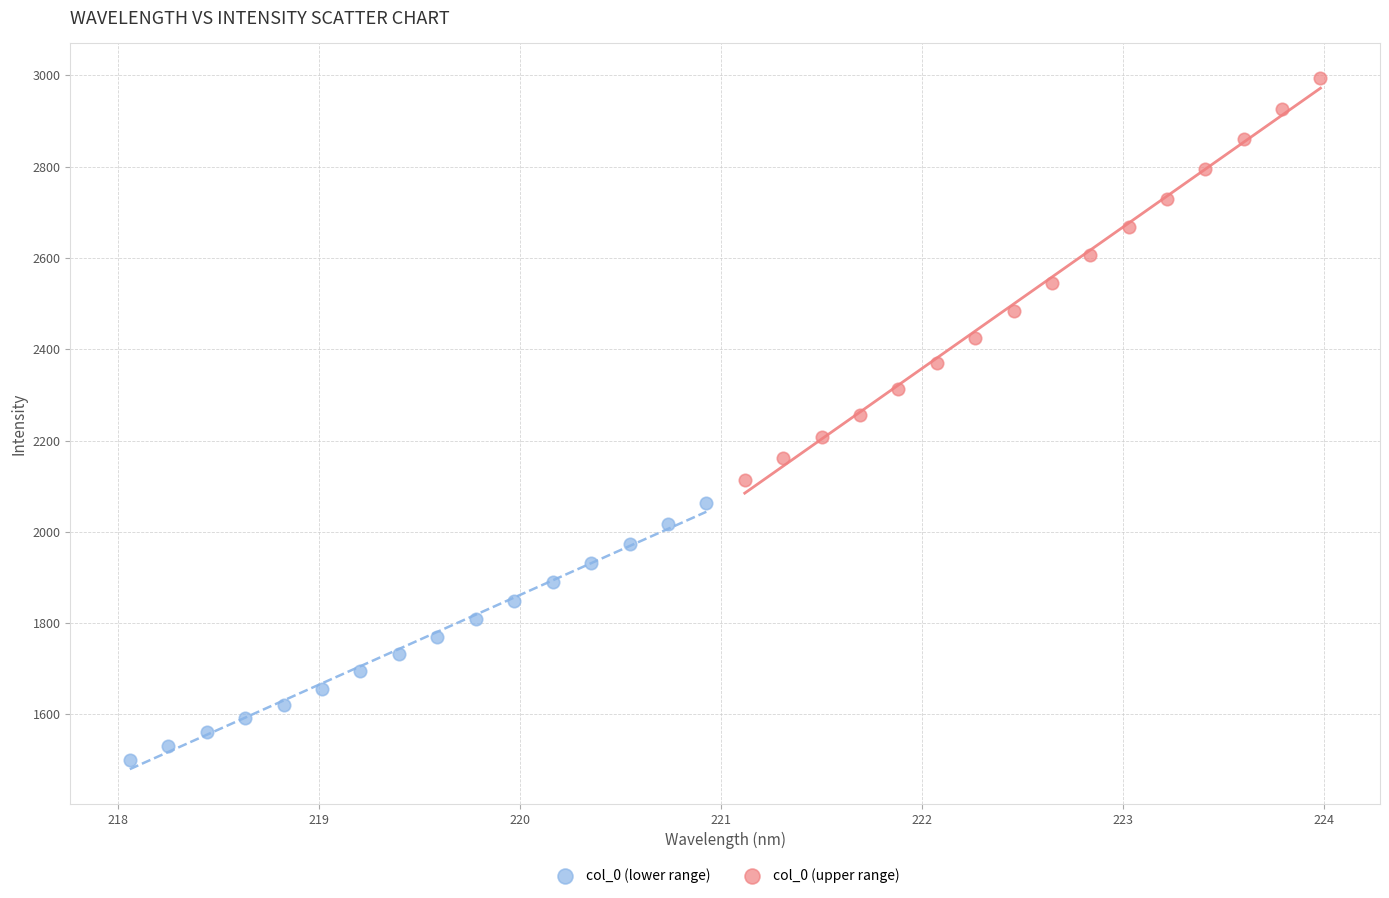

What are all the series names shown in the legend?

col_0 (lower range), col_0 (upper range)